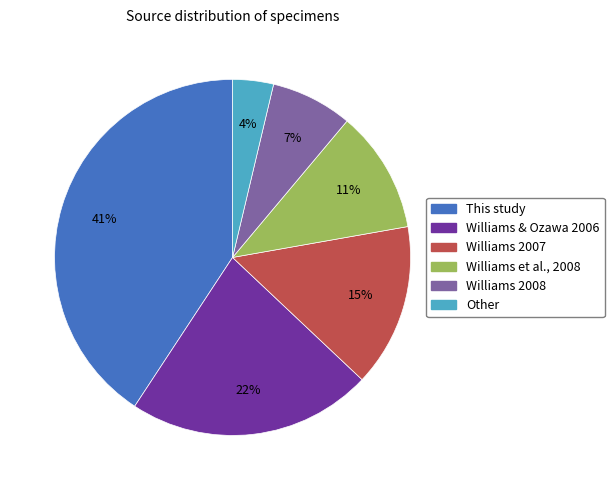

Between Other and Williams 2007, which is larger?

Williams 2007